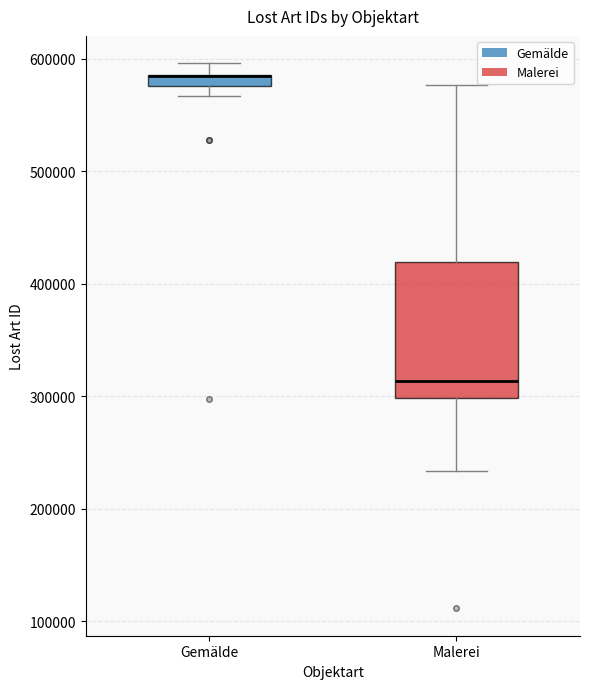

Which box is the tallest, from its lower edge to its upper edge?

Malerei